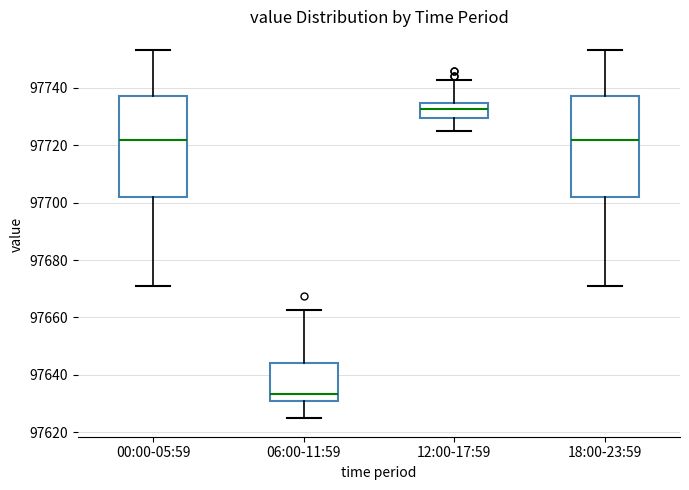

Where is the upper edge of the box for 12:00-17:59 on the y-axis? The values are not printed on the chart, so give them approximately, as read against the axis.

97734